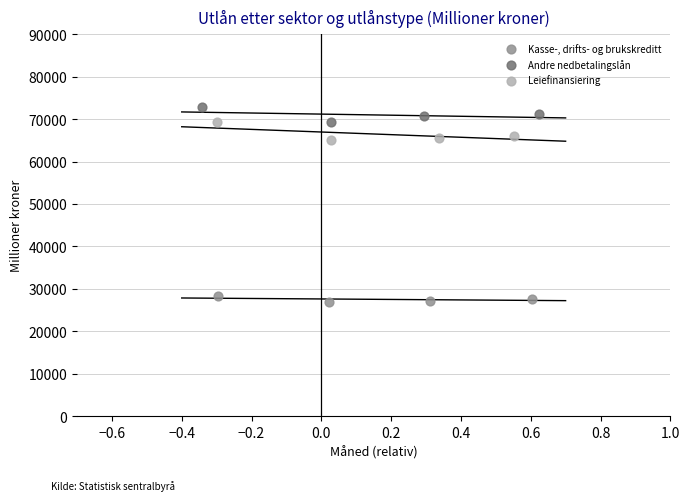

Which series reaches the maximum Y coordinate?

Andre nedbetalingslån